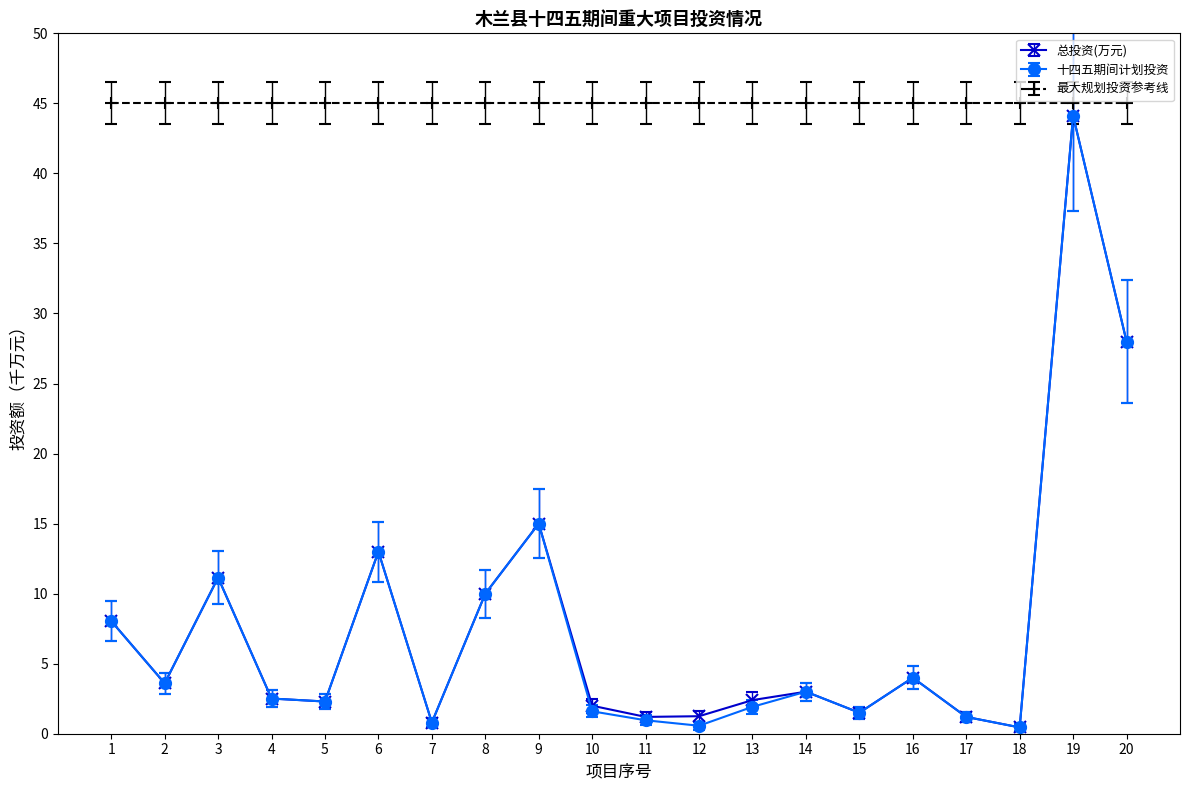

At which category is the sum across all series the highest?

19